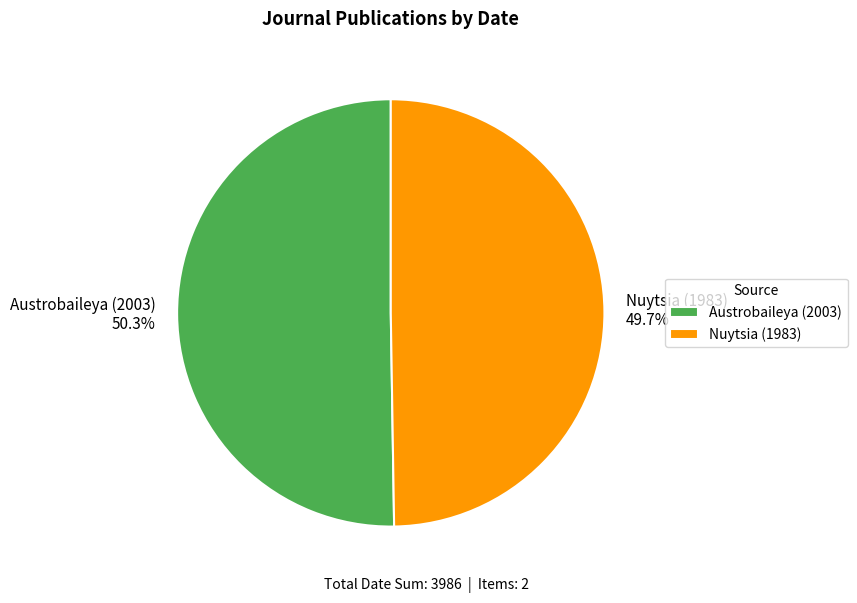

What is the total percentage of Austrobaileya (2003) and Nuytsia (1983)?

100.0%